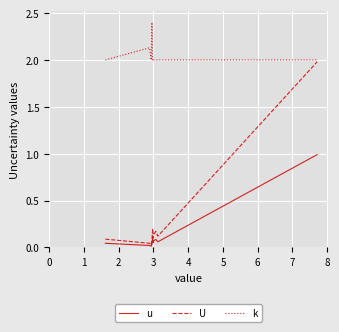

List the series in order of their peak value, highest first.

k, U, u